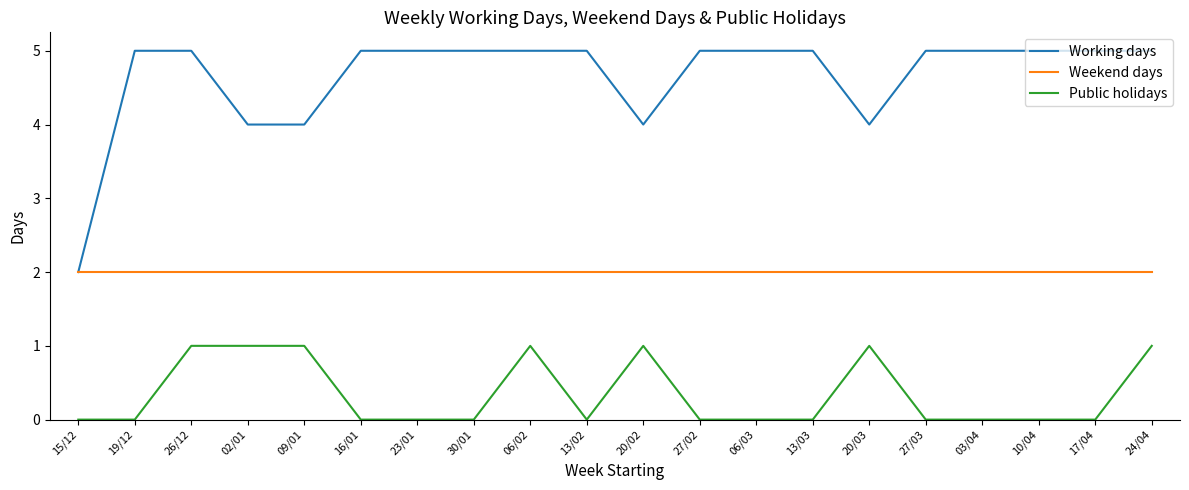

What position from the left is 30/01?

8